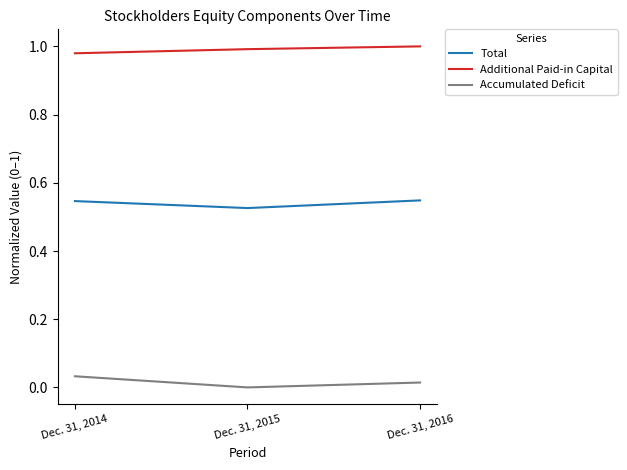

Between Dec. 31, 2015 and Dec. 31, 2016, which series saw the biggest shift?

Total